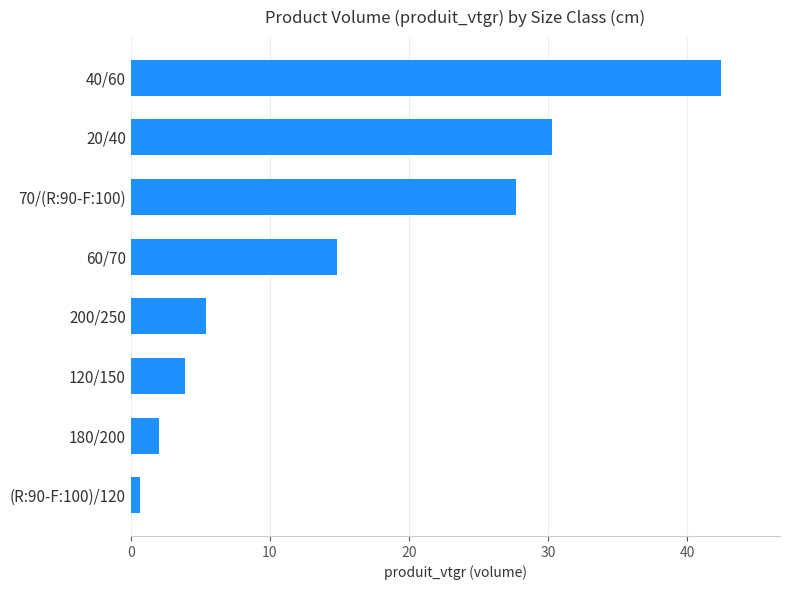

What is the difference between the values at 20/40 and 120/150?

26.4